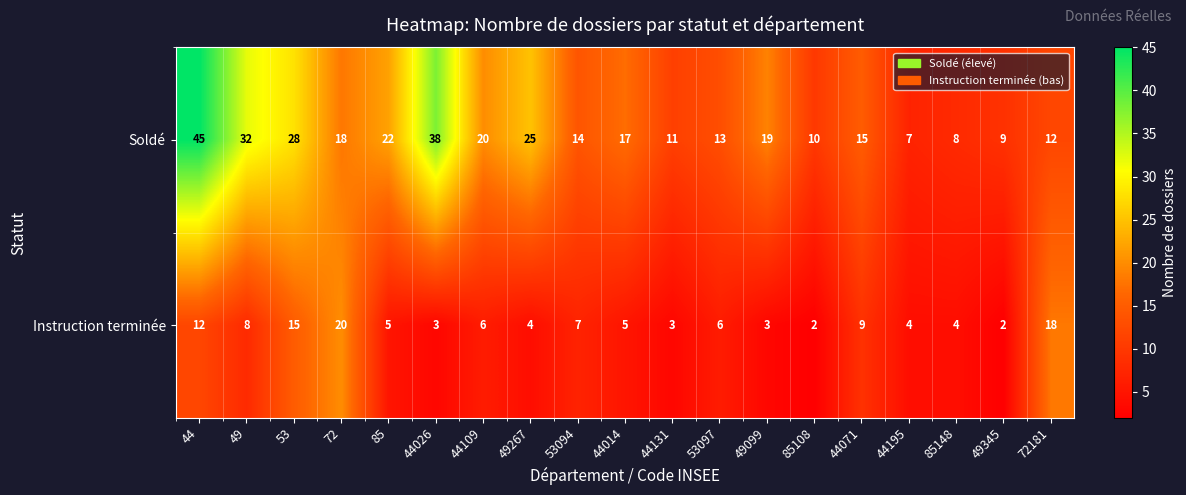

Is it true that Soldé equals 18 at 85108?

False